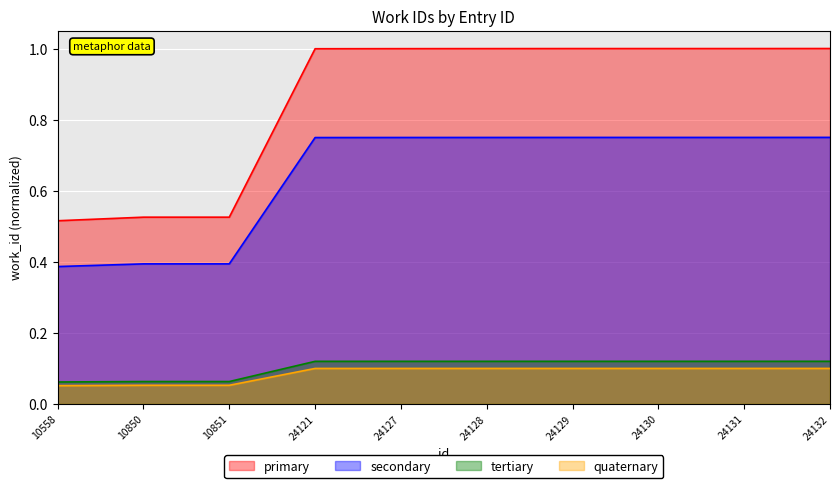

What is the value of the 1st point from the left?

0.5